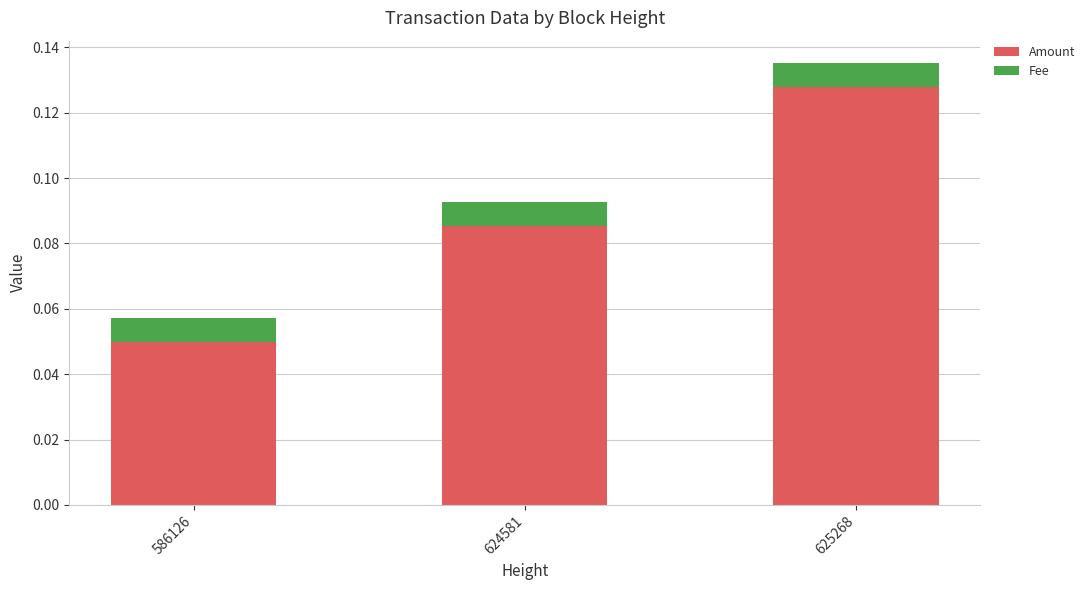

At which label is Amount closest to 0?

586126